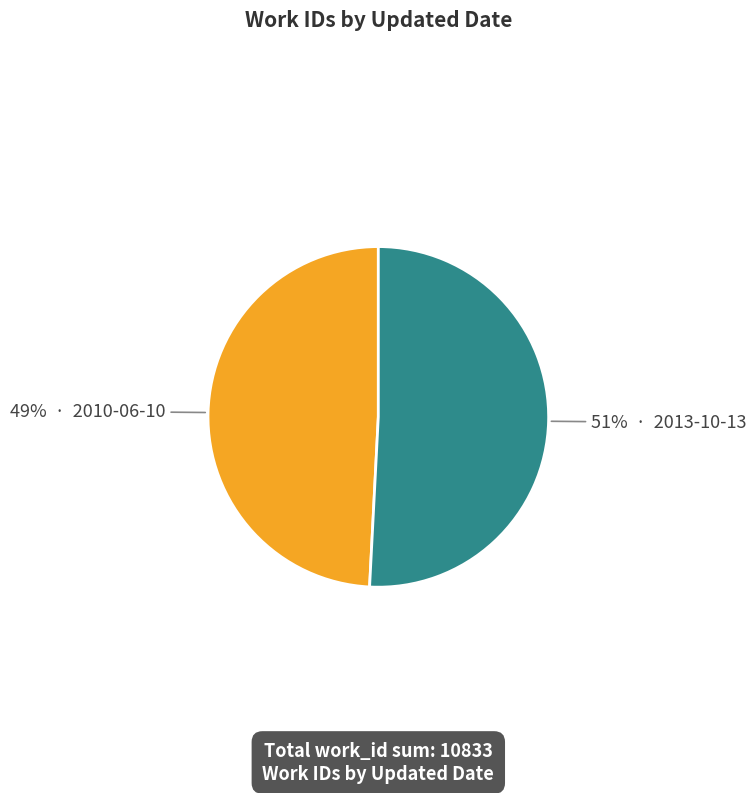

To the nearest percent, what is the difference between the largest and smallest slice percentages?

2%